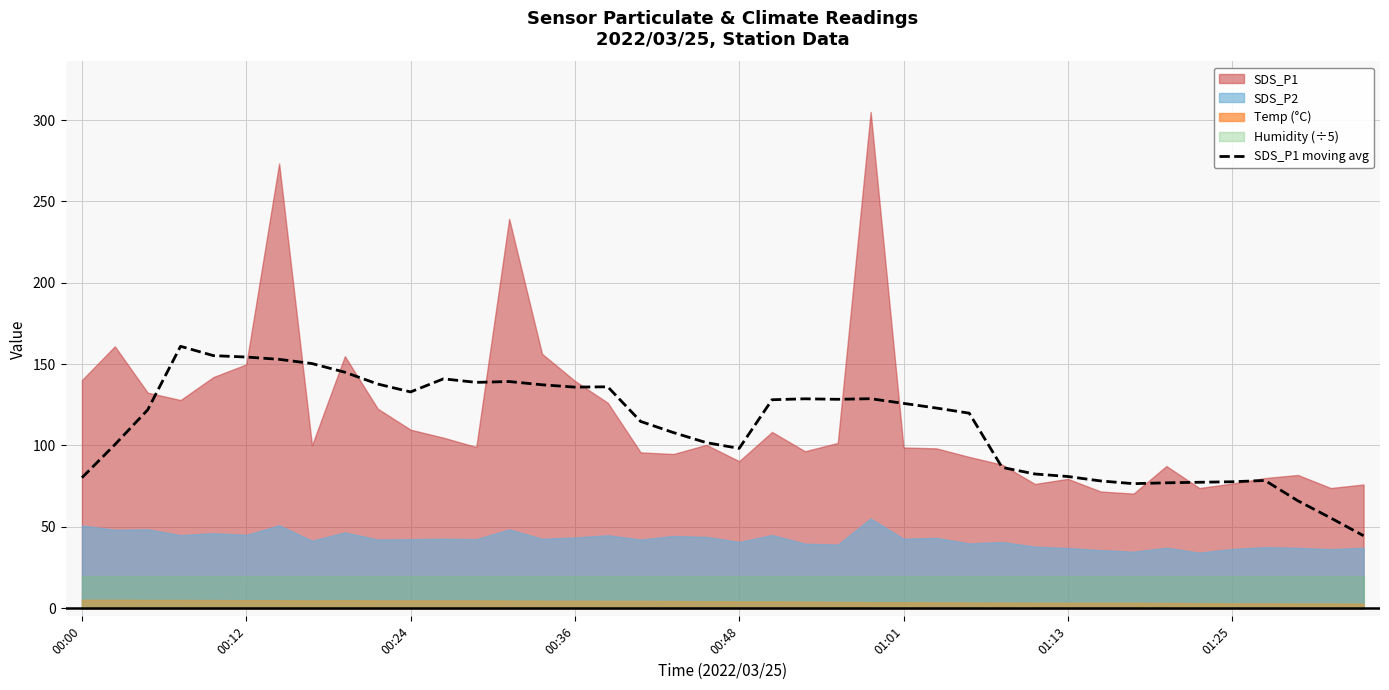

What is the lowest value of the SDS_P1 moving avg series?

44.5